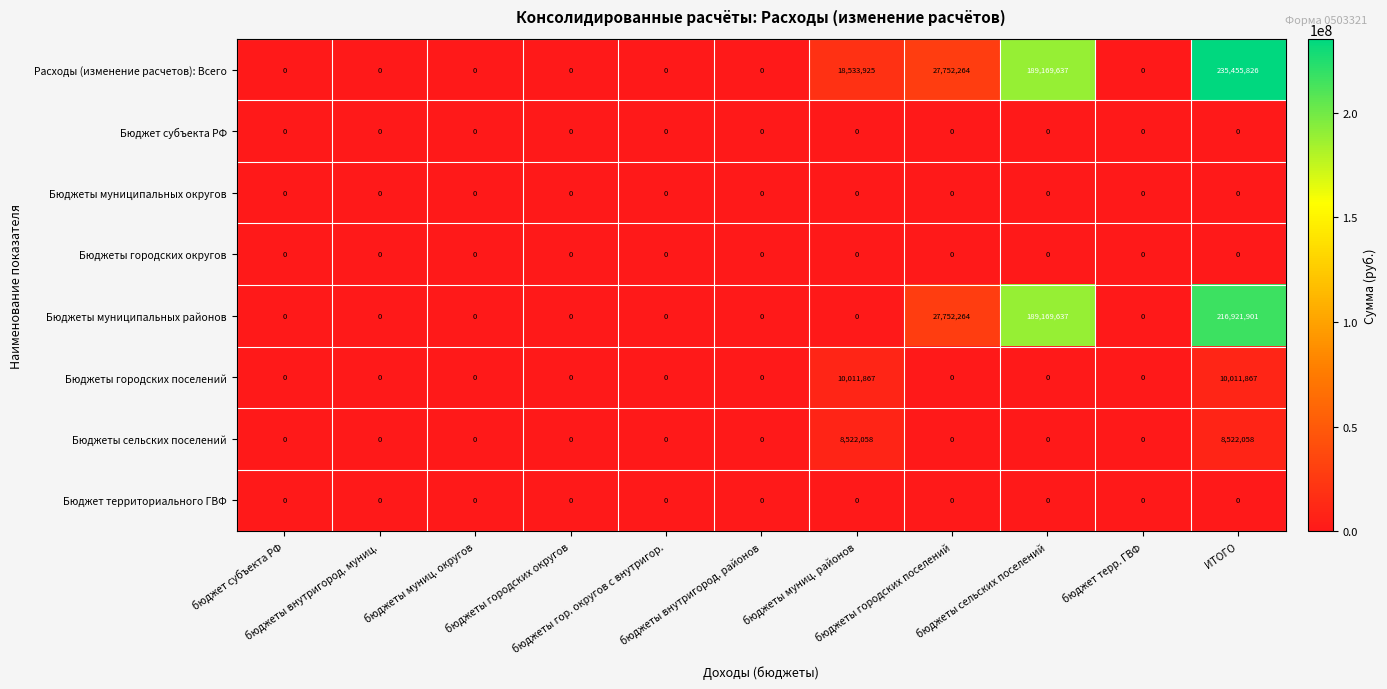

What is the greatest value displayed?

235455826